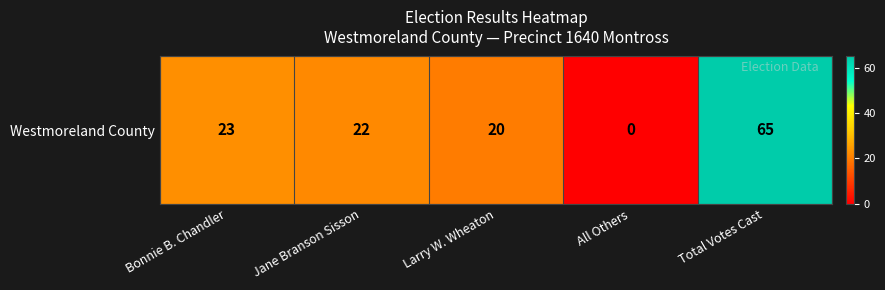

Count the number of data series in this chart.

1